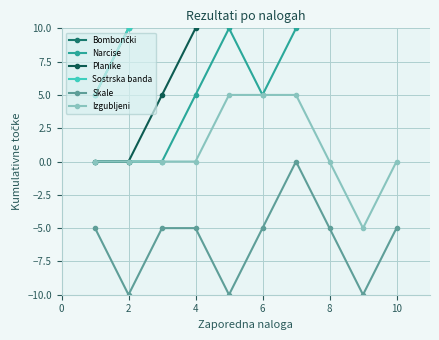

True or false: Narcise and Skale cross at least once.

False